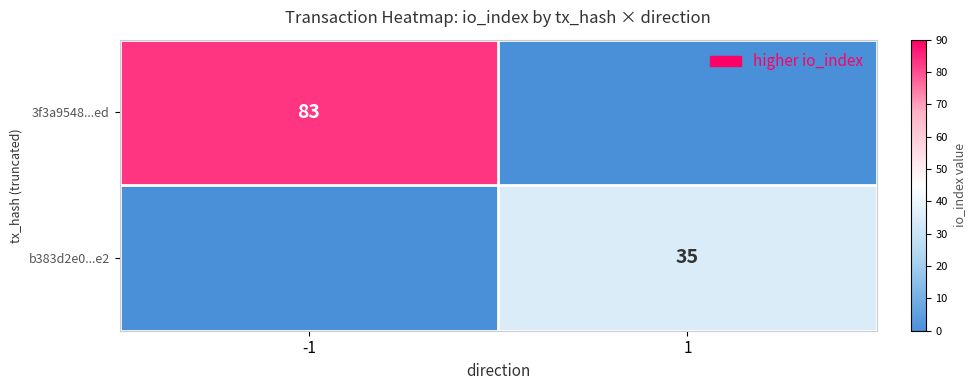

Is it true that 3f3a9548...ed equals 83 at -1?

True